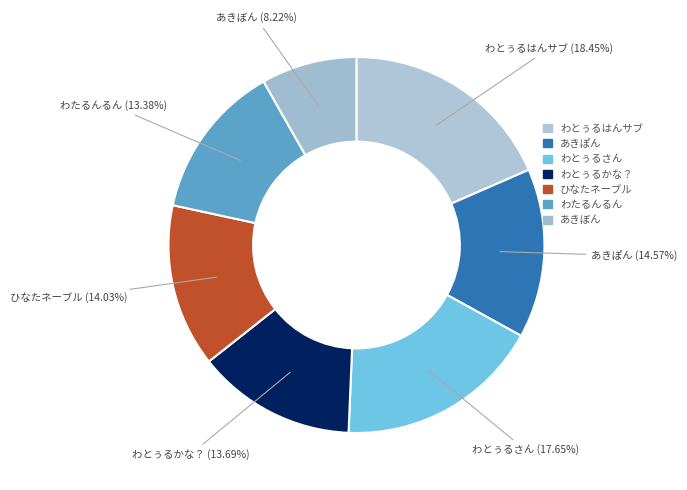

The あきぽん slice represents 27% of the pie. True or false?

False